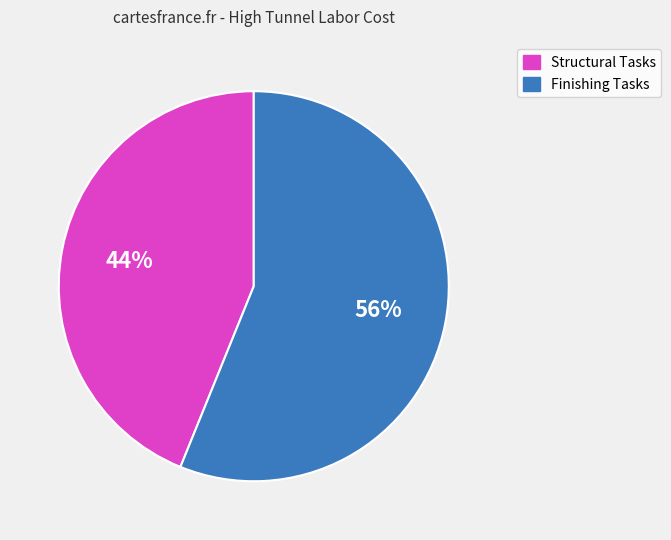

Is there a majority slice in this chart?

Yes